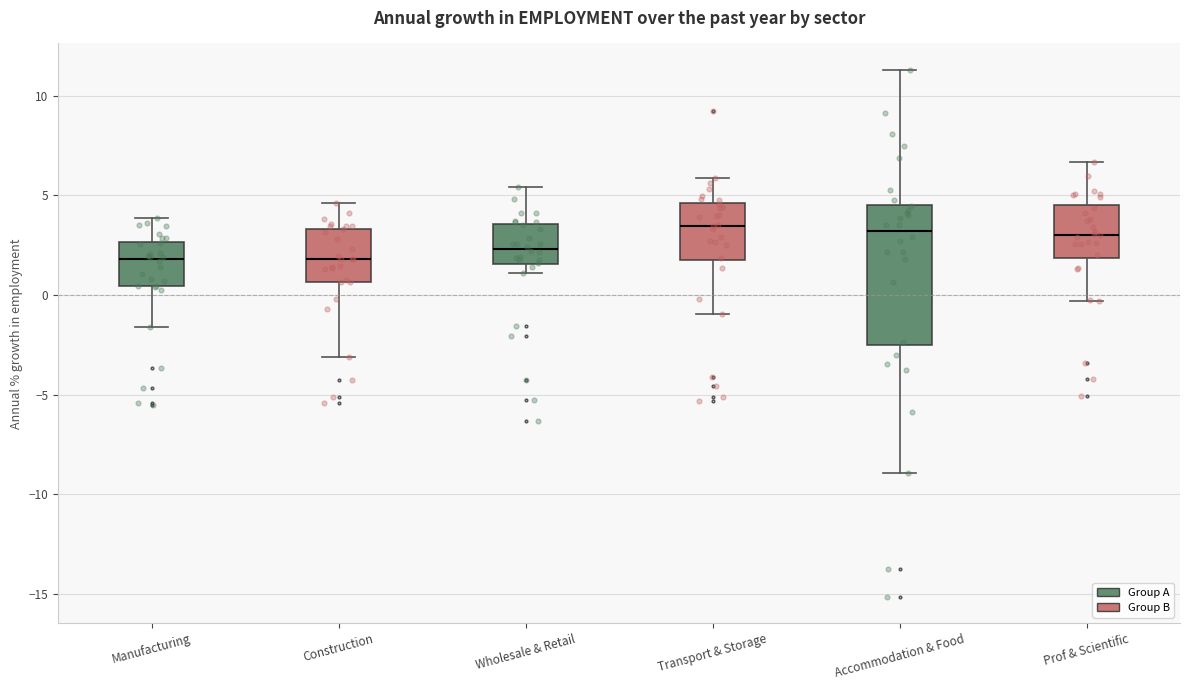

Where is the upper edge of the box for Accommodation & Food on the y-axis? The values are not printed on the chart, so give them approximately, as read against the axis.

4.5